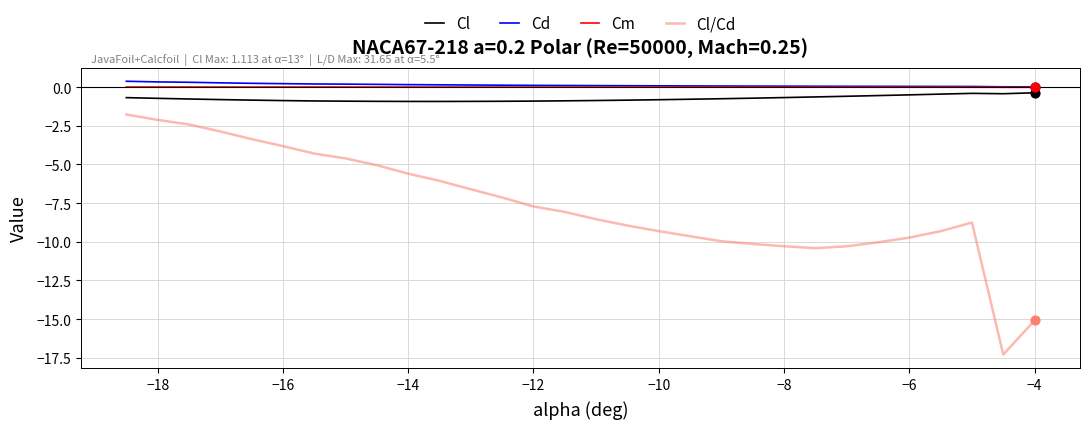

Which series has the largest range (max minus min)?

Cl/Cd